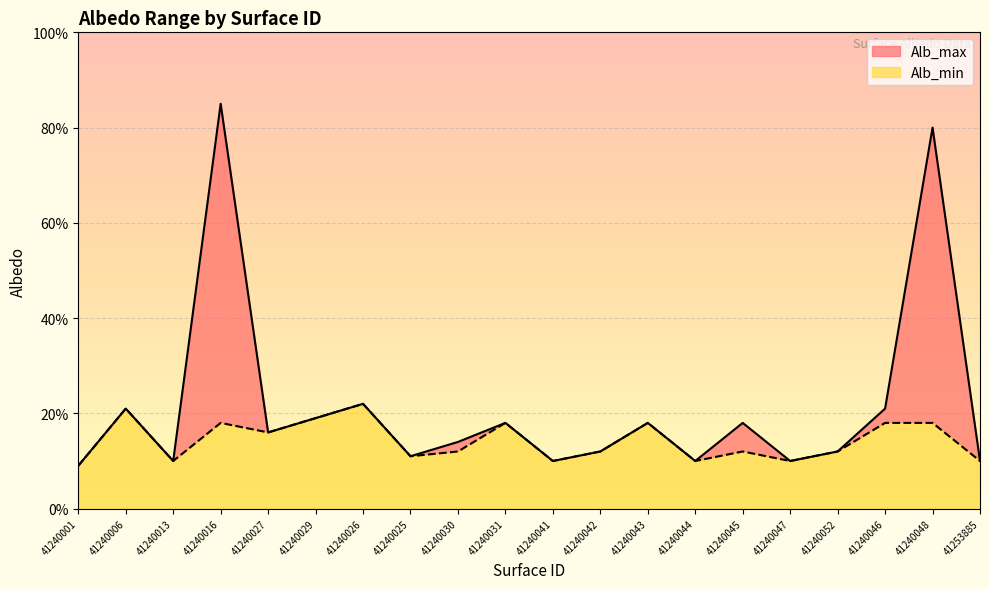

How many lines are shown in the chart?

2